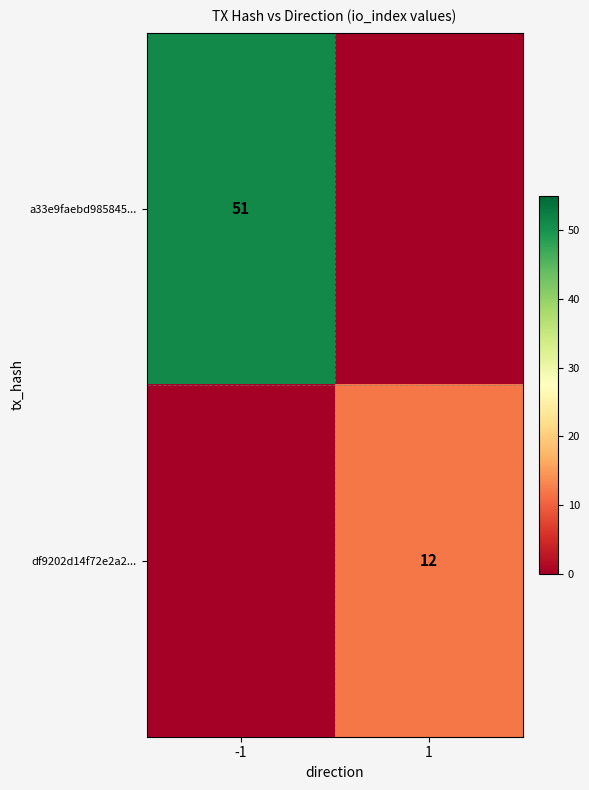

What is the greatest value displayed?

51